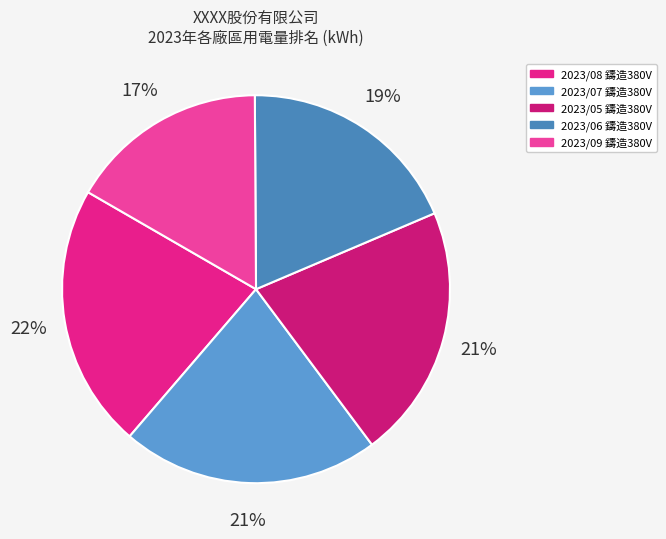

How many slices are in this pie chart?

5